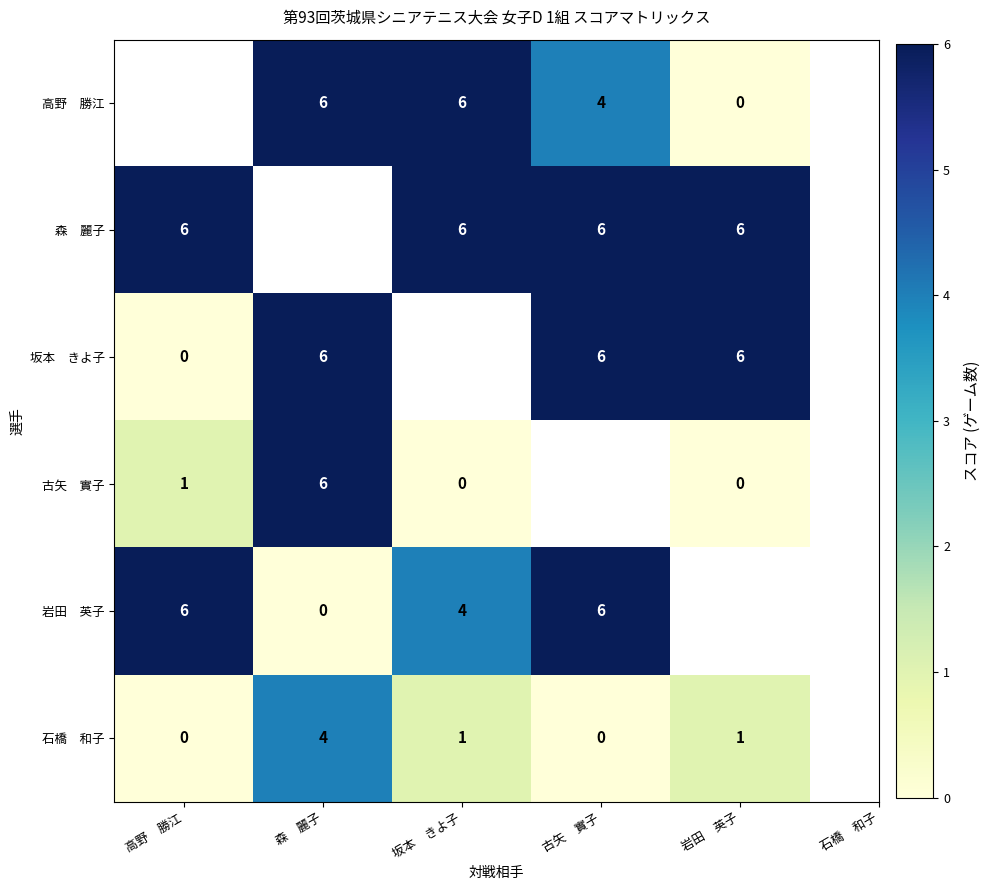

At 岩田 英子, list the series in order from smallest to largest.

高野 勝江, 古矢 實子, 石橋 和子, 森 麗子, 坂本 きよ子, 岩田 英子